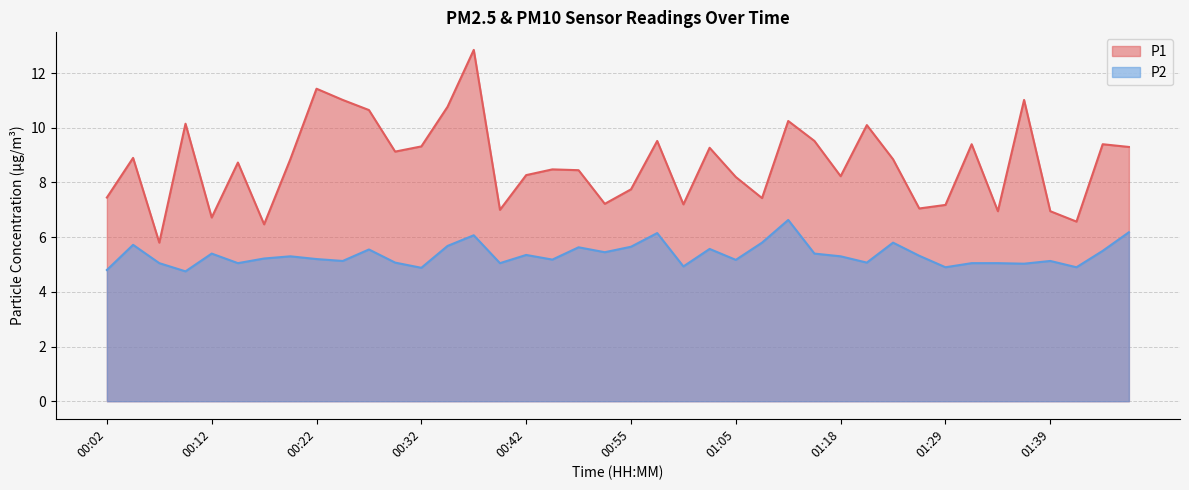

What value does the P1 series have at 00:58?

9.5